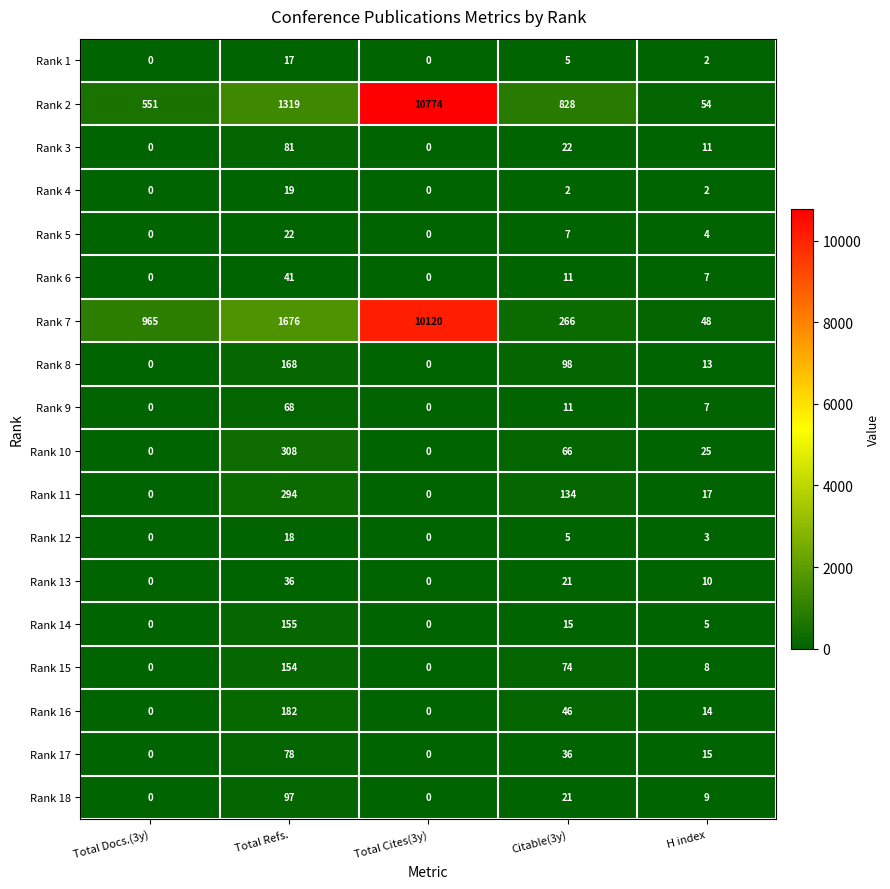

What is the difference between the Rank 15 values at Citable(3y) and H index?

66